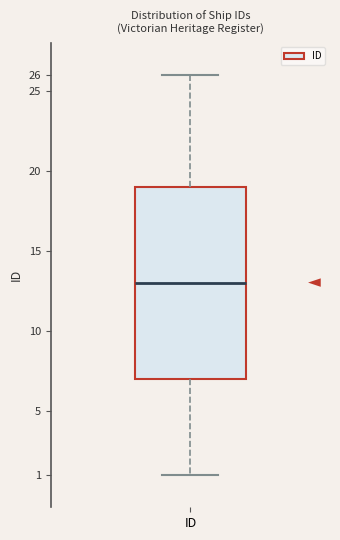

Transcribe this box plot: give where the median line is, the range the box spans, and where the two whiskers end, as read against the y-axis. The values are not printed on the chart, so give them approximately, as read against the axis.

median 13, box 7 to 19, whiskers 1 to 26